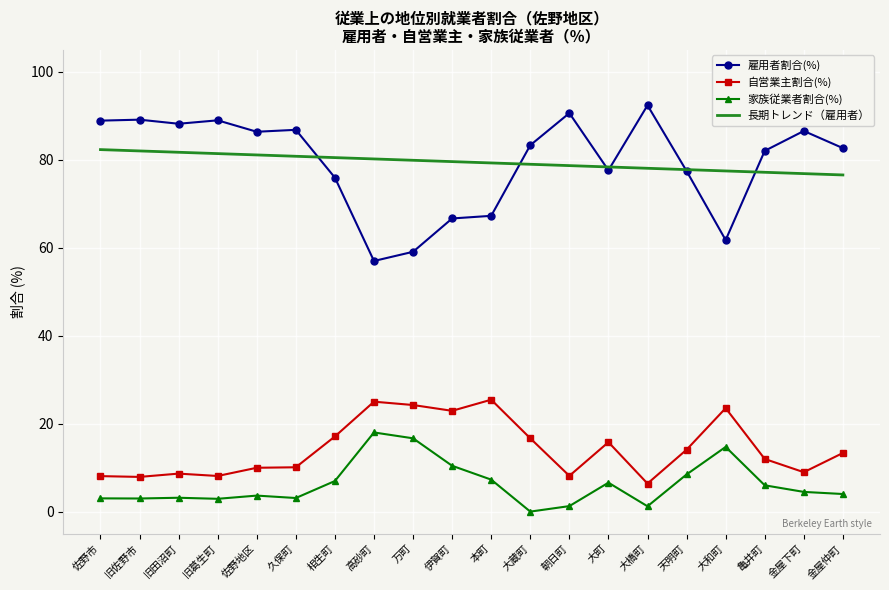

What is the lowest value of the 自営業主割合(%) series?

6.4